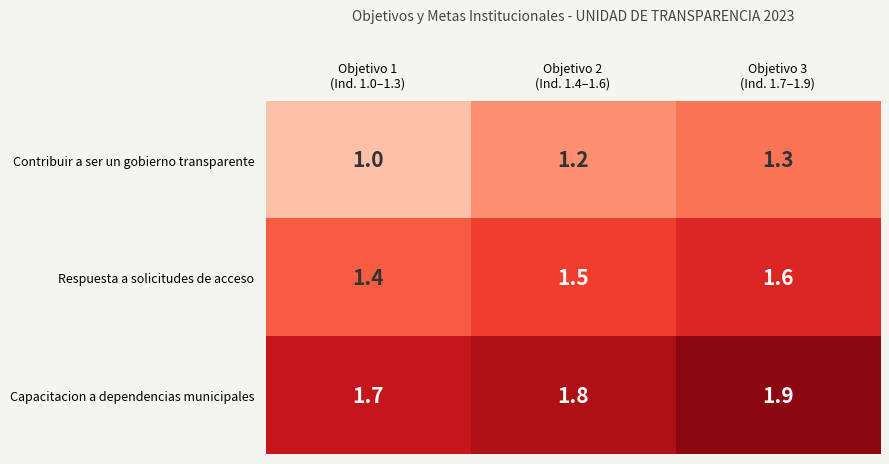

What is the sum of all Respuesta a solicitudes de acceso values?

4.5